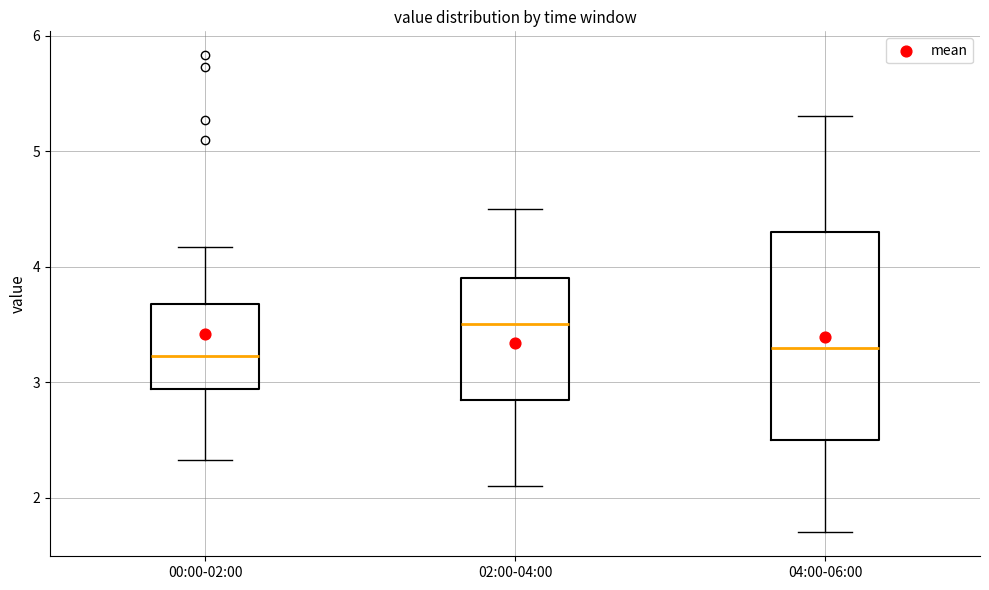

Comparing the boxes themselves (not the whiskers), which one is the tallest?

04:00-06:00